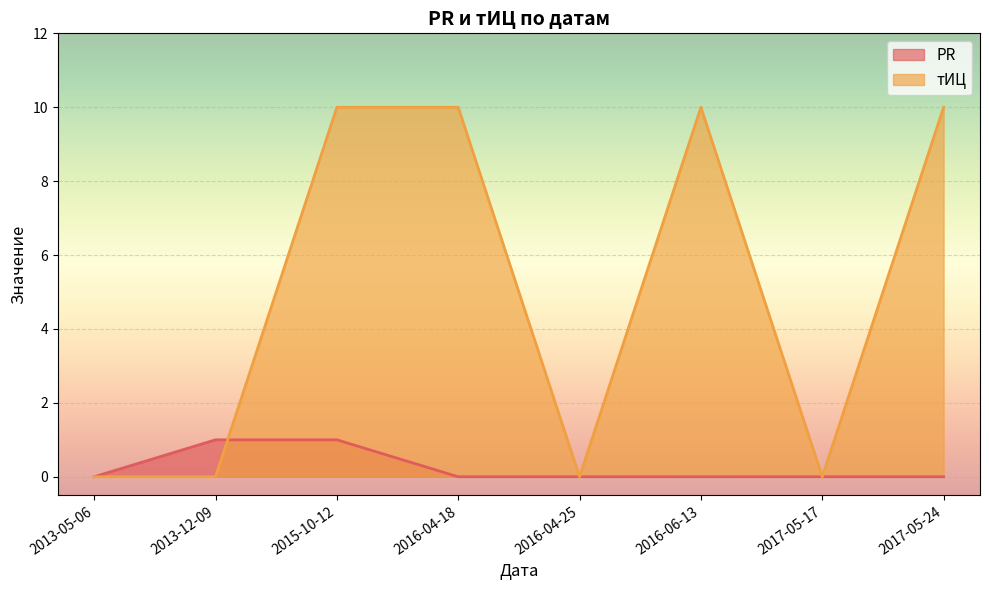

Which category has the highest value in the тИЦ series?

2015-10-12